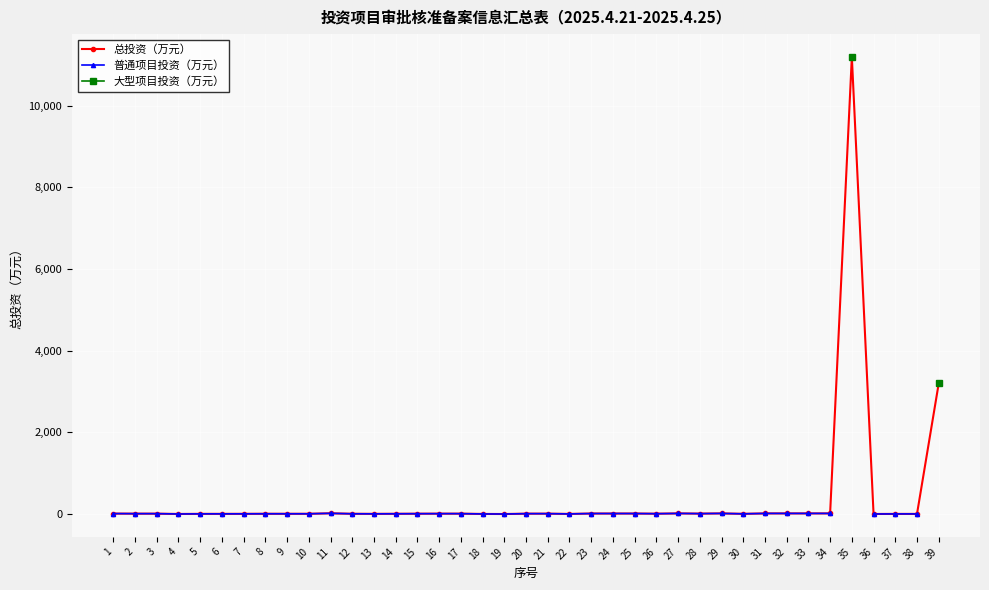

Is it true that 总投资（万元） equals 15.0 at 24?

True